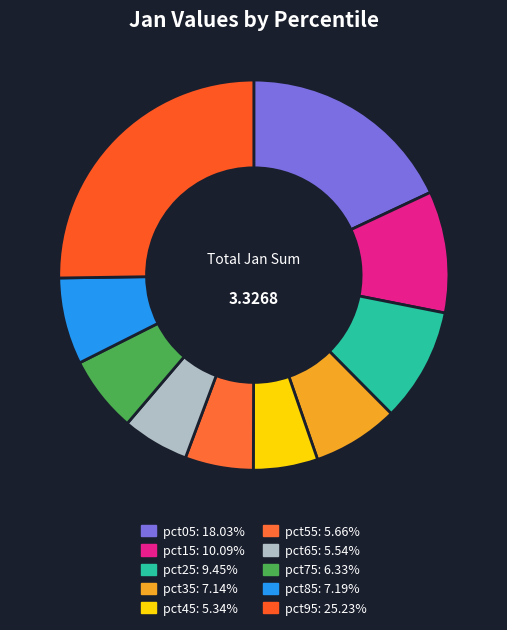

Which slice is the smallest?

pct45